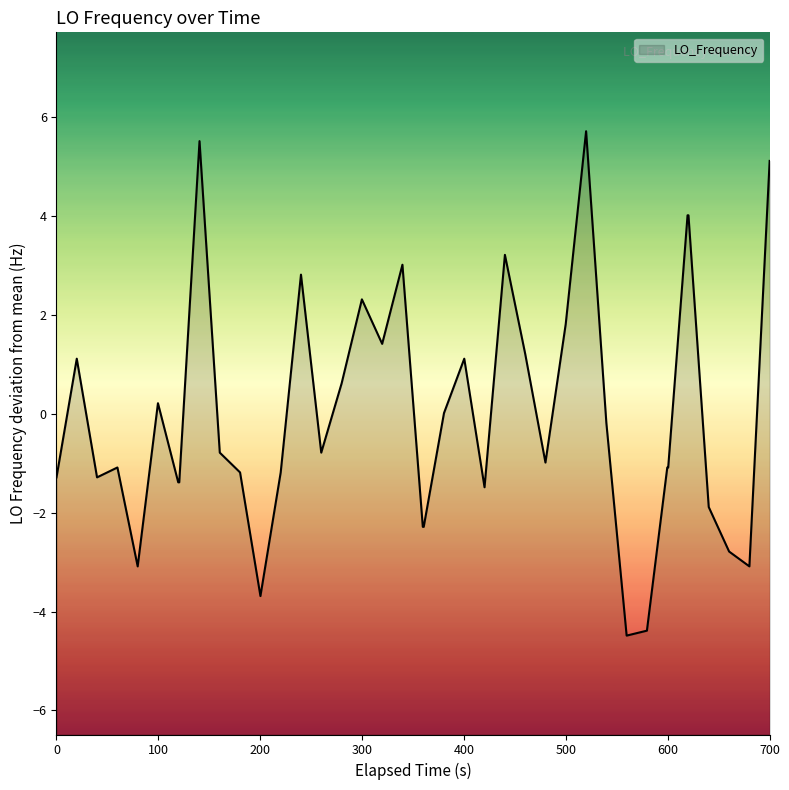

True or false: the data shows -2.0 at 200.

False